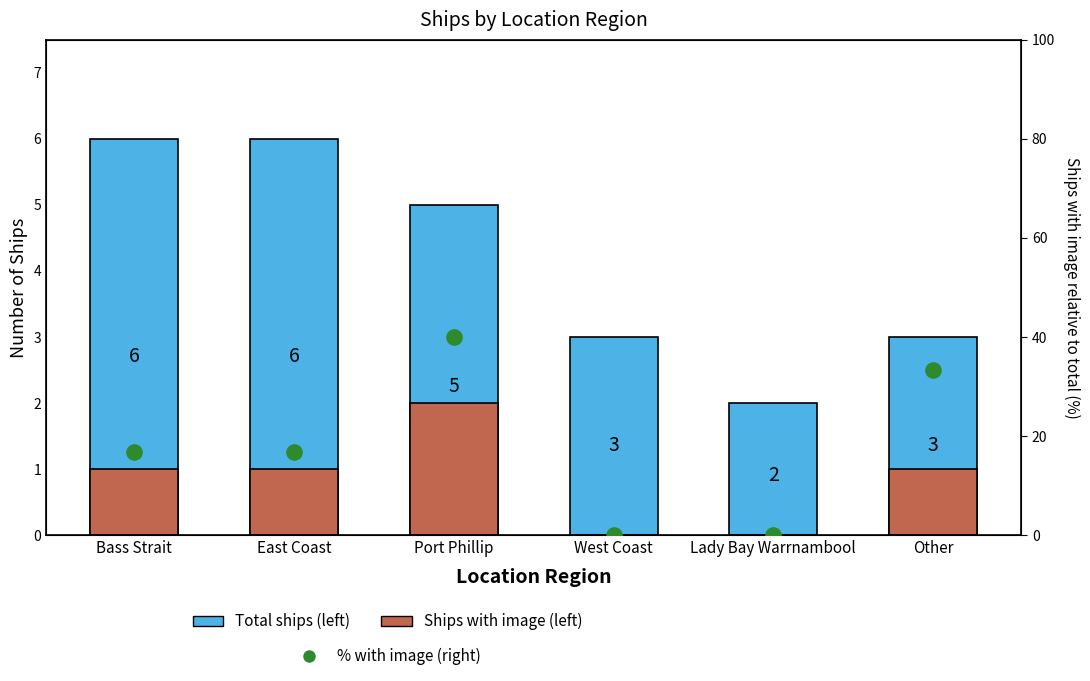

Which series has the widest spread of Y values?

% with image (right)